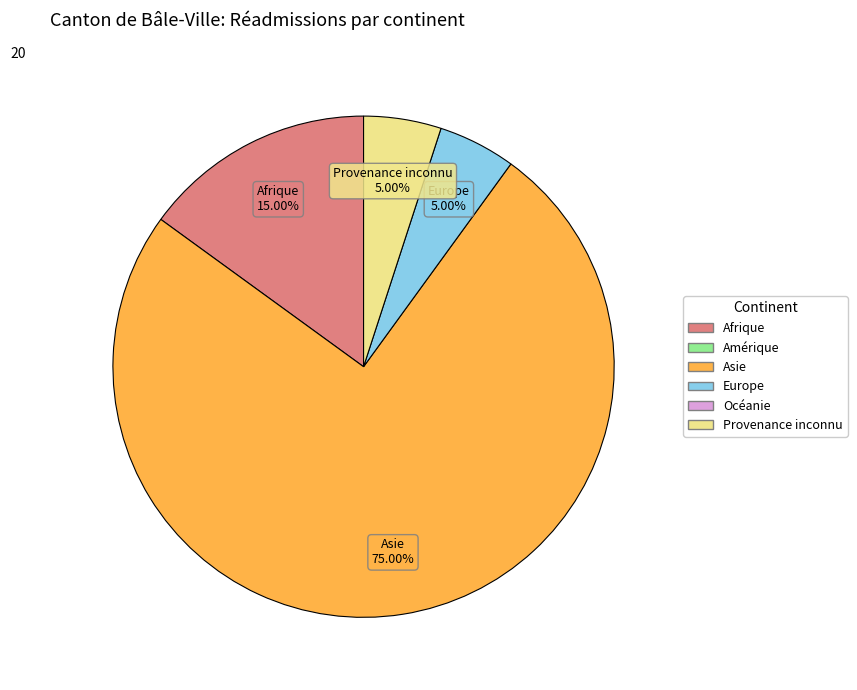

Do Asie and Afrique together represent more than half of the pie?

Yes